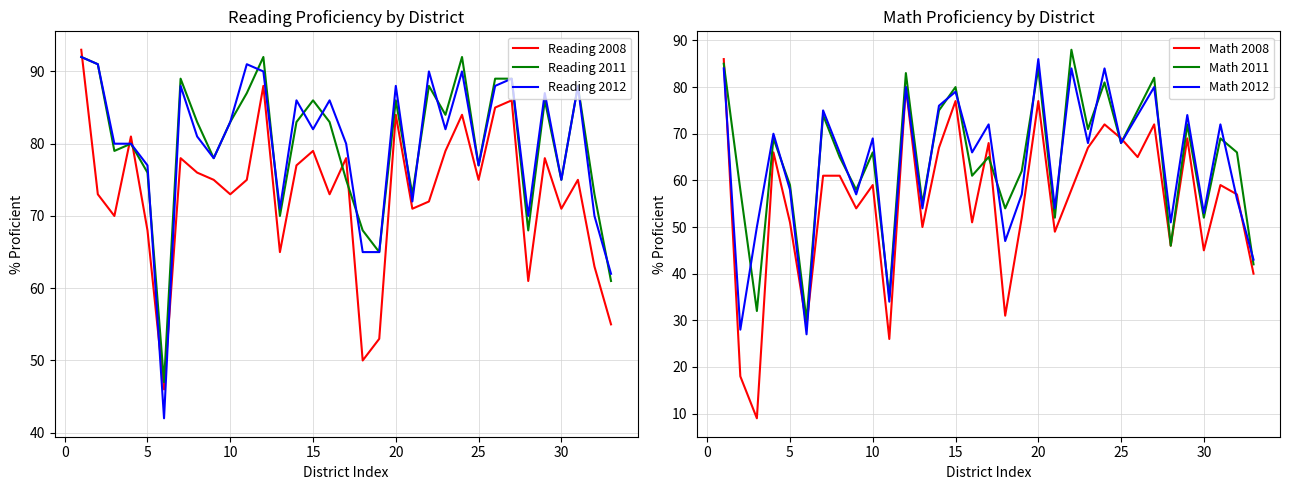

What is the lowest value of the Reading 2011 series?

47